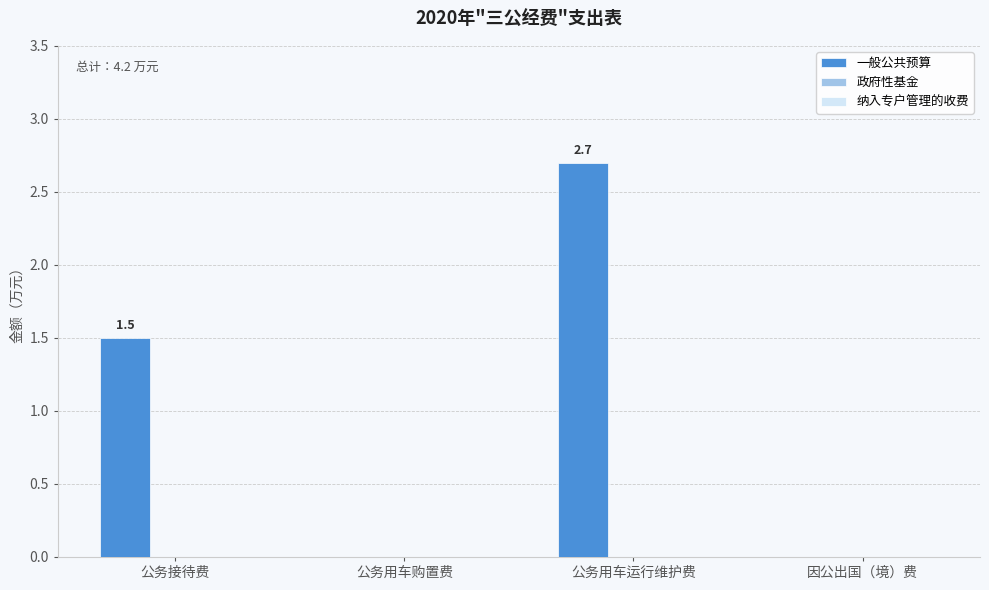

Reading right to left, extract all data points from this chart.

因公出国（境）费=0.0	公务用车运行维护费=2.7	公务用车购置费=0.0	公务接待费=1.5